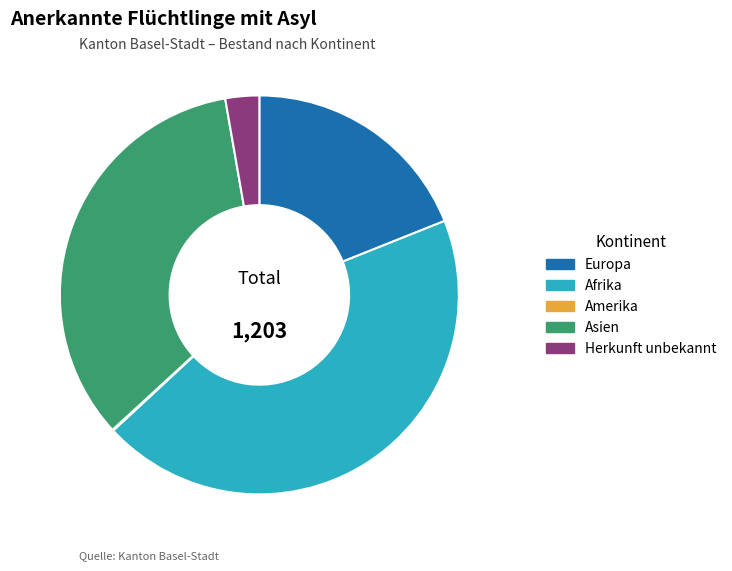

Combined, do Asien and Herkunft unbekannt account for over 50%?

No